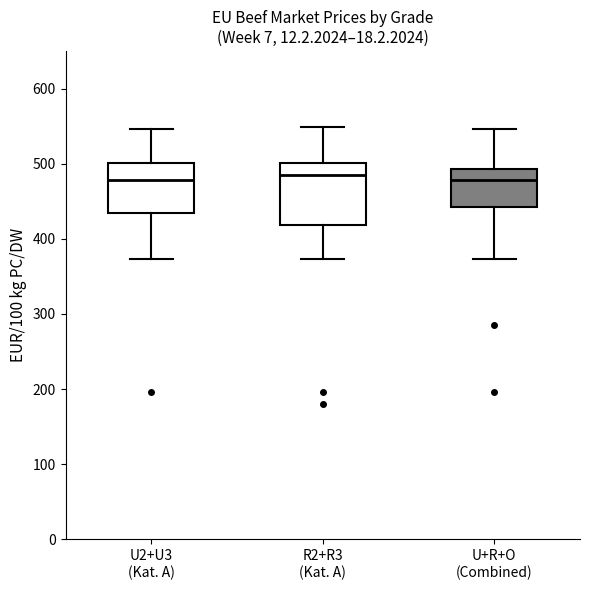

Reading left to right, transcribe this box plot: for each box, give where its median line is, the range the box spans, and where its two whiskers end, as read against the y-axis. The values are not printed on the chart, so give them approximately, as read against the axis.

U2+U3 (Kat. A): median 480, box 430 to 500, whiskers 370 to 550
R2+R3 (Kat. A): median 480, box 420 to 500, whiskers 370 to 550
U+R+O (Combined): median 480, box 440 to 490, whiskers 370 to 550